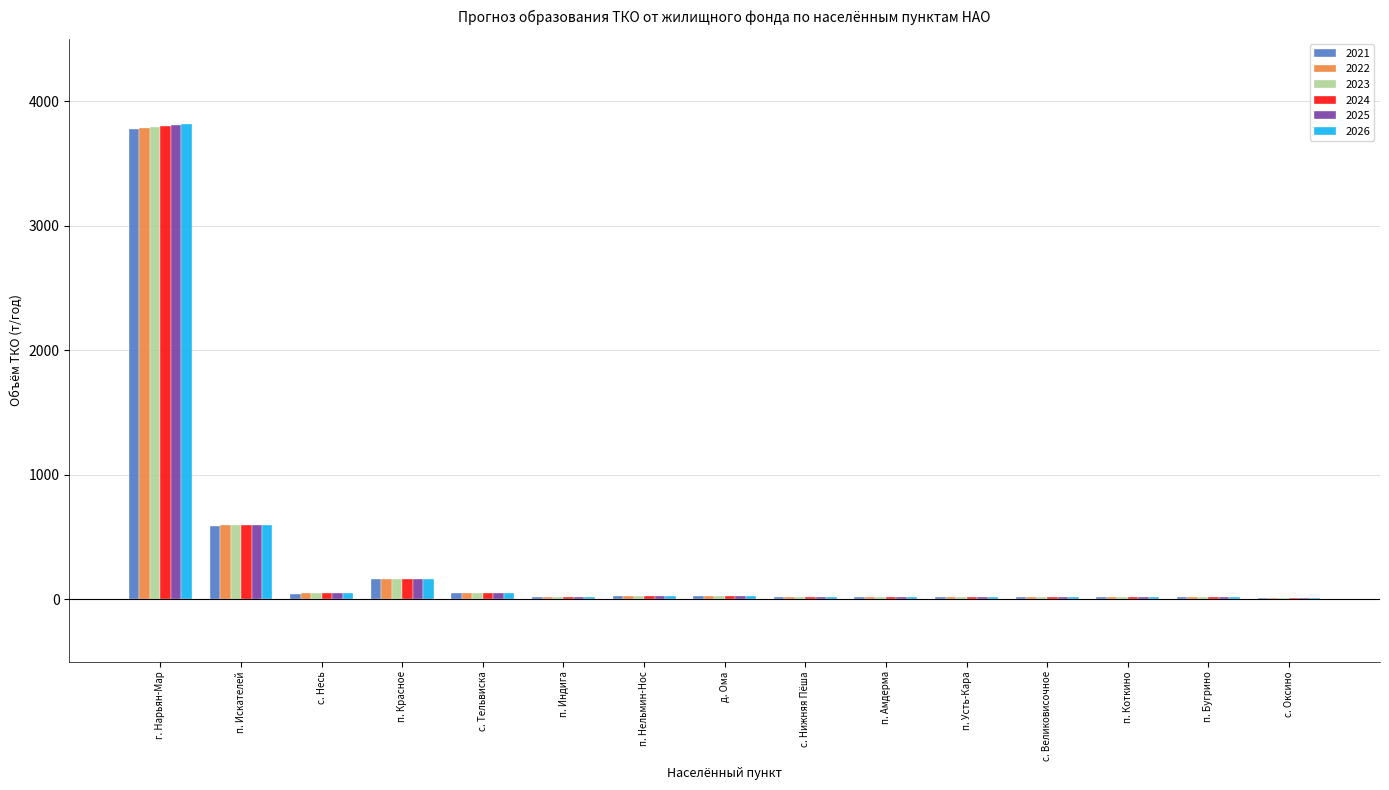

Where does the 2022 series first go above 22?

г. Нарьян-Мар